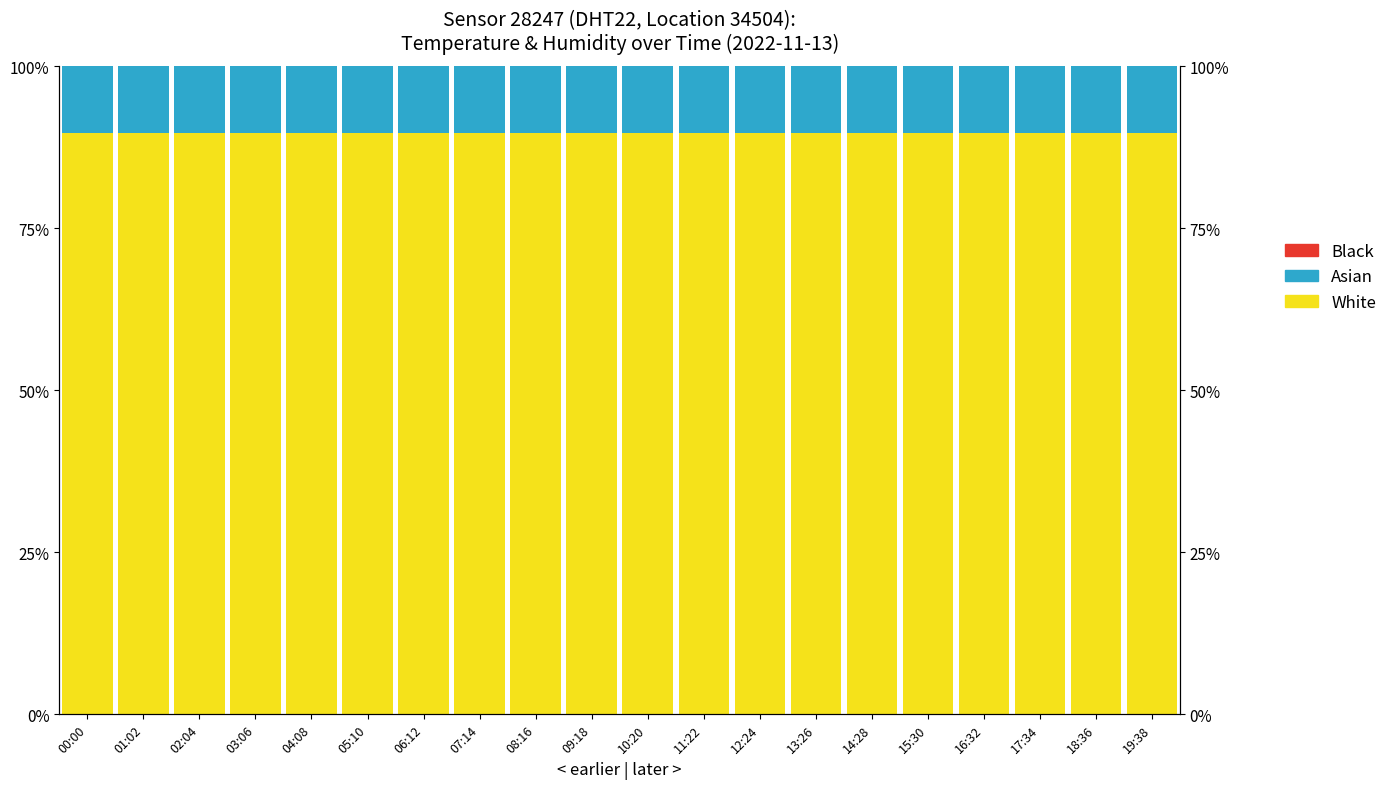

At which category is the sum across all series the highest?

00:00